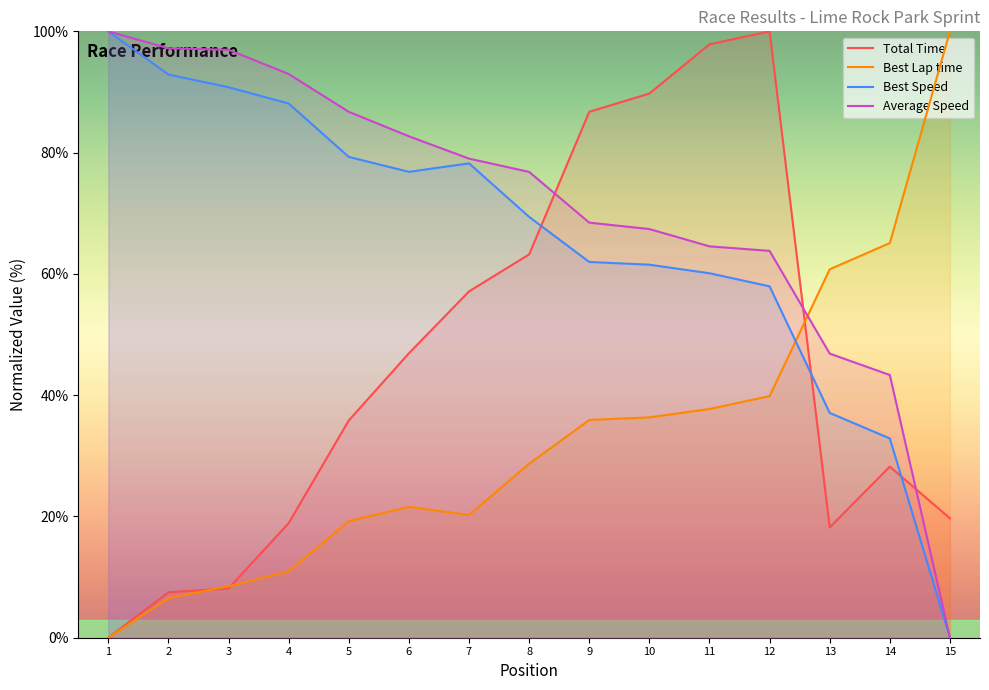

Where is the first local maximum for Total Time?

12